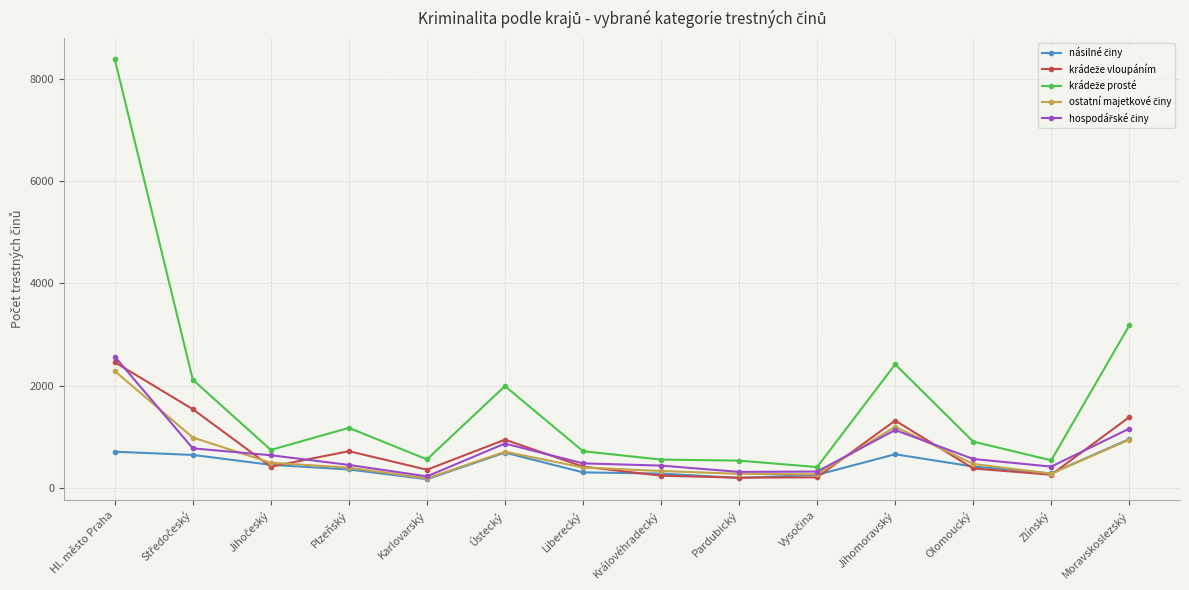

What is the label of the 1st point from the left?

Hl. město Praha